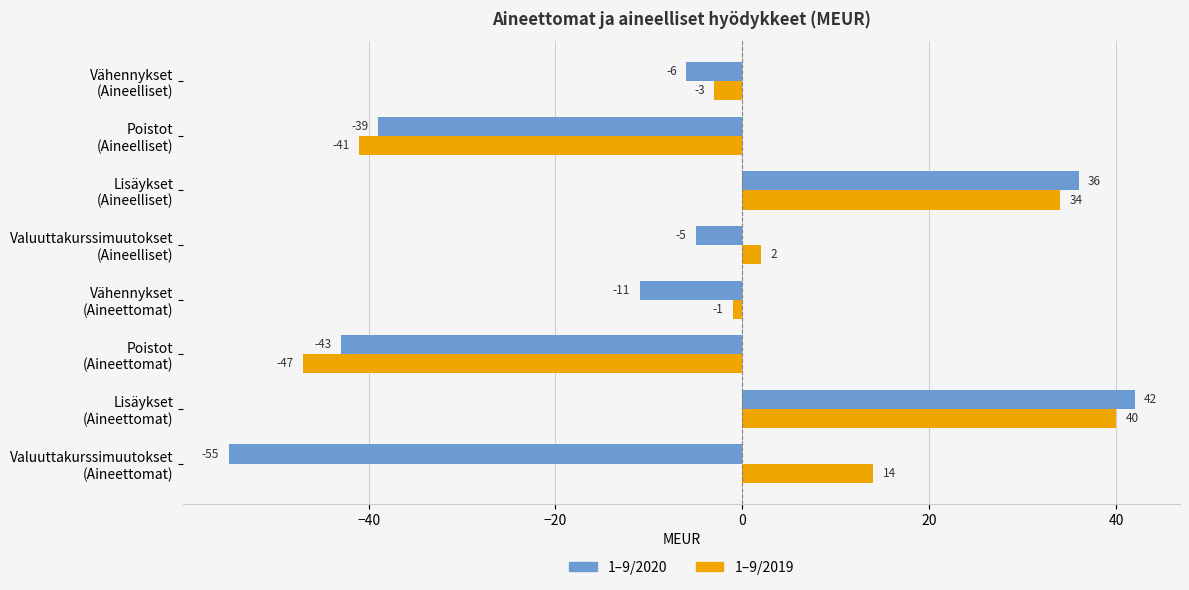

Which series has the widest spread of values?

1–9/2020